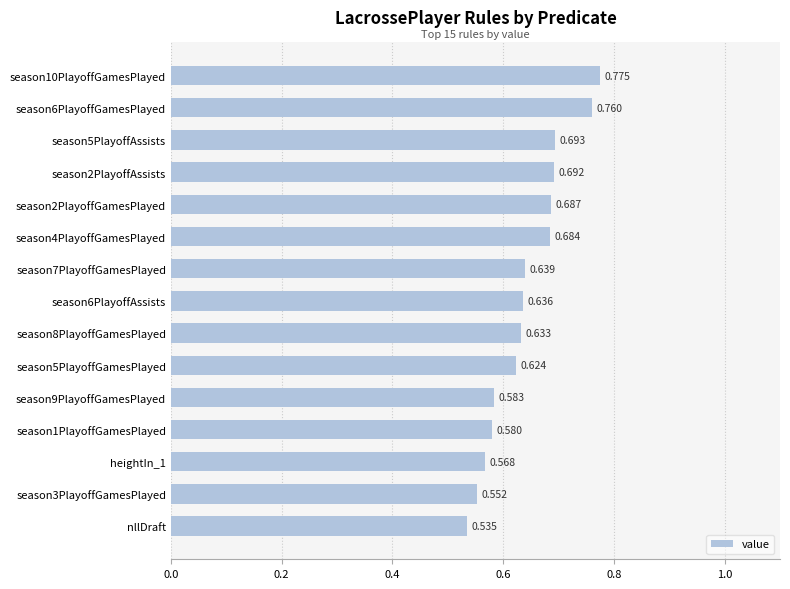

At which category does the chart reach its minimum across all series?

nllDraft